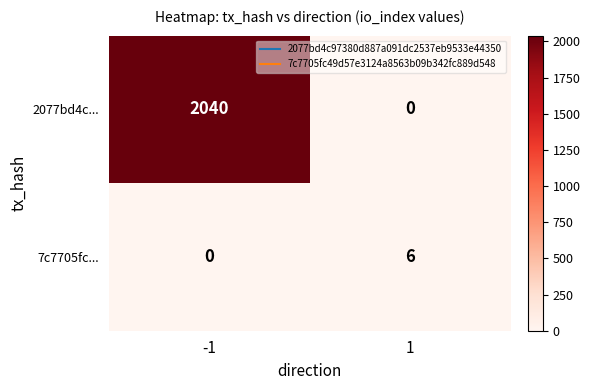

At 1, list the series in order from smallest to largest.

2077bd4c..., 7c7705fc...